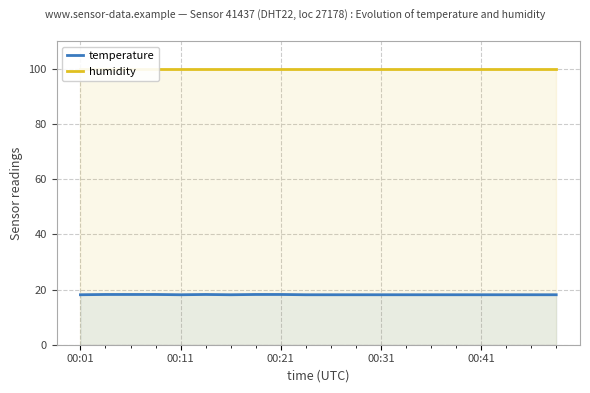

The temperature series shows 18.2 at 00:21. True or false?

True